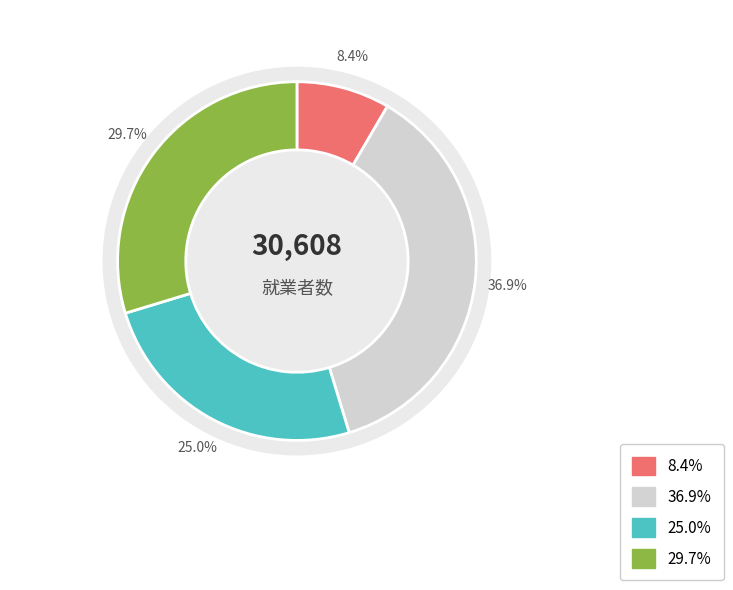

How many slices are in this pie chart?

4